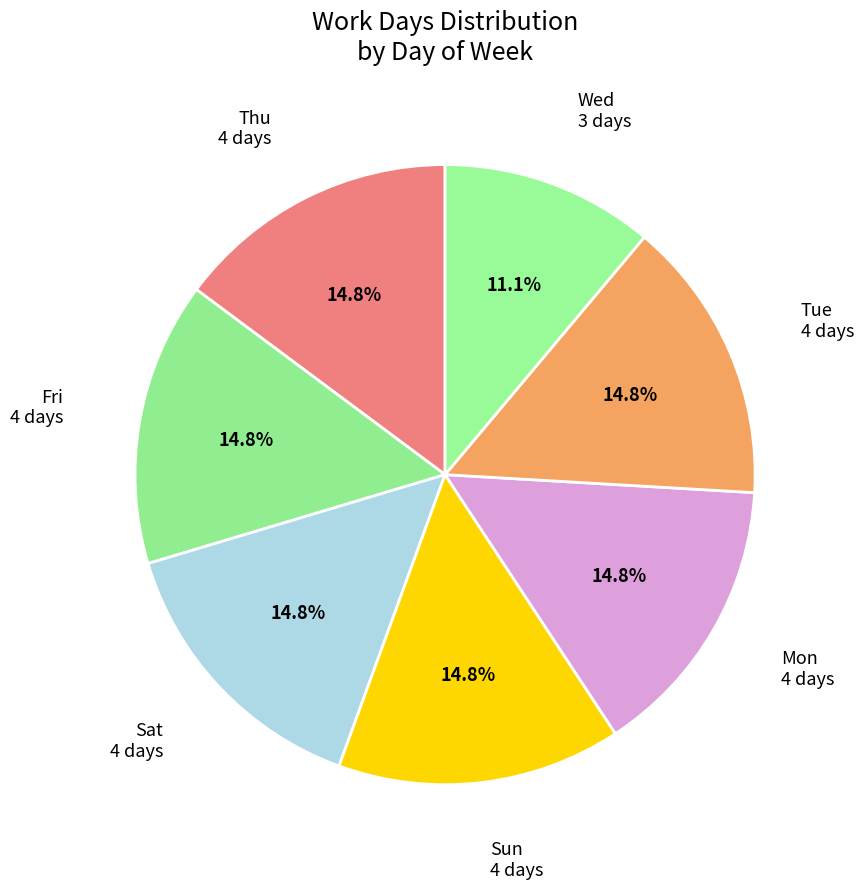

How many slices are in this pie chart?

7